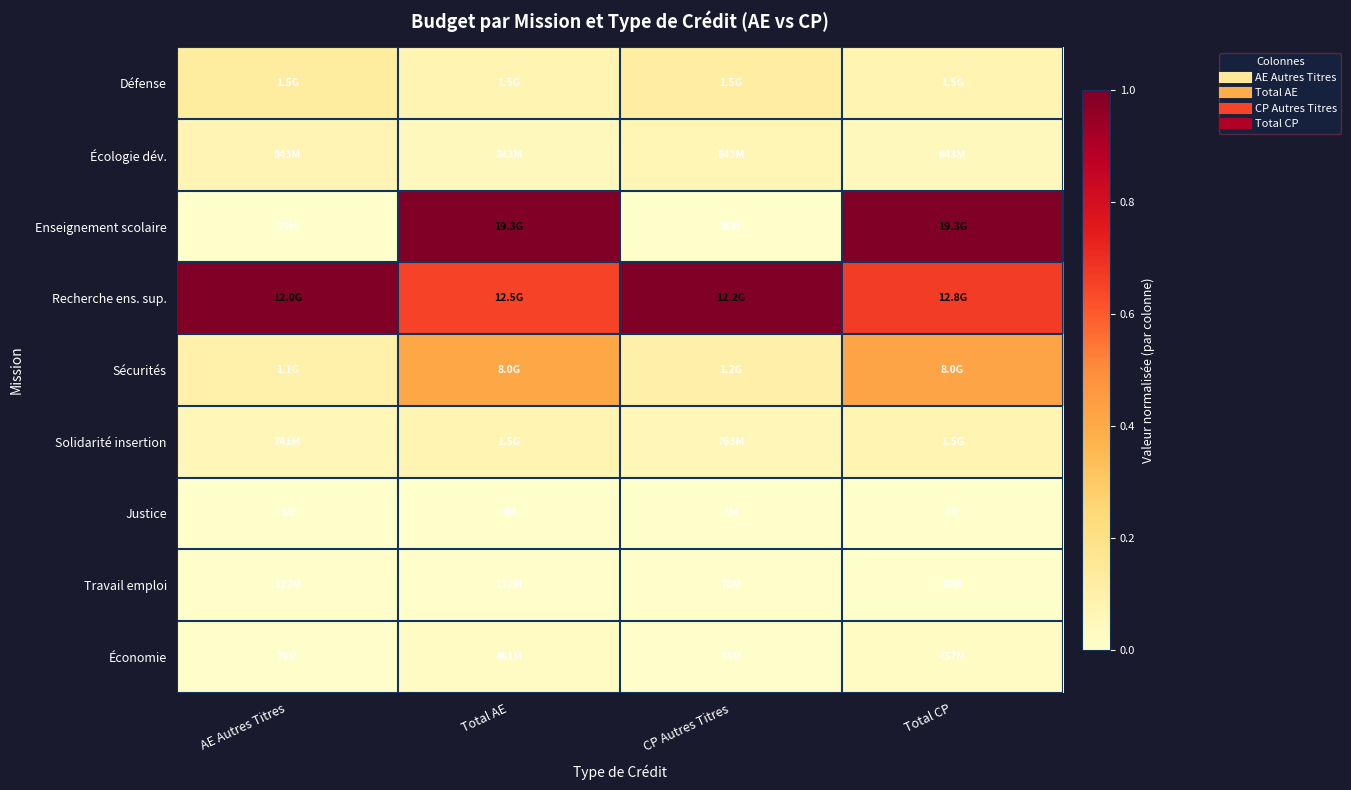

Reading left to right, extract all data points from this chart.

Défense: AE Autres Titres=0.1	Total AE=0.1	CP Autres Titres=0.1	Total CP=0.1
Écologie dév.: AE Autres Titres=0.1	Total AE=0.0	CP Autres Titres=0.1	Total CP=0.0
Enseignement scolaire: AE Autres Titres=0.0	Total AE=1.0	CP Autres Titres=0.0	Total CP=1.0
Recherche ens. sup.: AE Autres Titres=1.0	Total AE=0.7	CP Autres Titres=1.0	Total CP=0.7
Sécurités: AE Autres Titres=0.1	Total AE=0.4	CP Autres Titres=0.1	Total CP=0.4
Solidarité insertion: AE Autres Titres=0.1	Total AE=0.1	CP Autres Titres=0.1	Total CP=0.1
Justice: AE Autres Titres=0.0	Total AE=0.0	CP Autres Titres=0.0	Total CP=0.0
Travail emploi: AE Autres Titres=0.0	Total AE=0.0	CP Autres Titres=0.0	Total CP=0.0
Économie: AE Autres Titres=0.0	Total AE=0.0	CP Autres Titres=0.0	Total CP=0.0